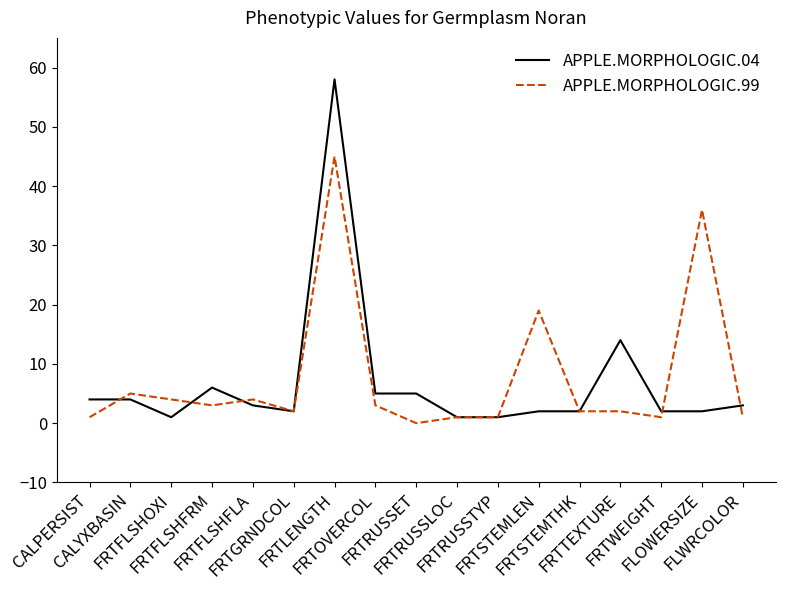

What is the sum of the APPLE.MORPHOLOGIC.99 values at FRTRUSSTYP and FRTFLSHFRM?

4